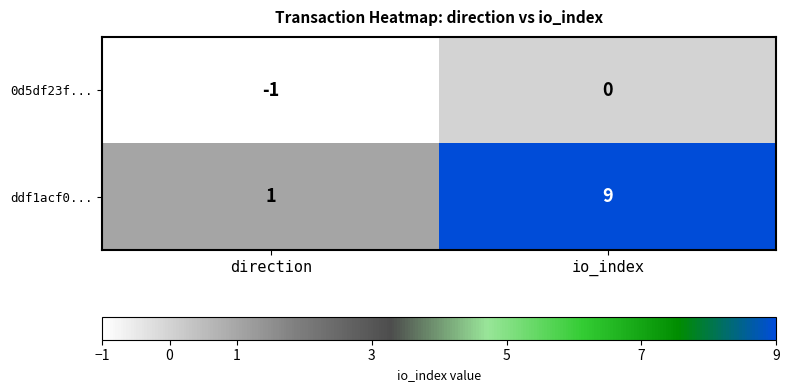

True or false: 0d5df23f... has a value of -2 at direction.

False